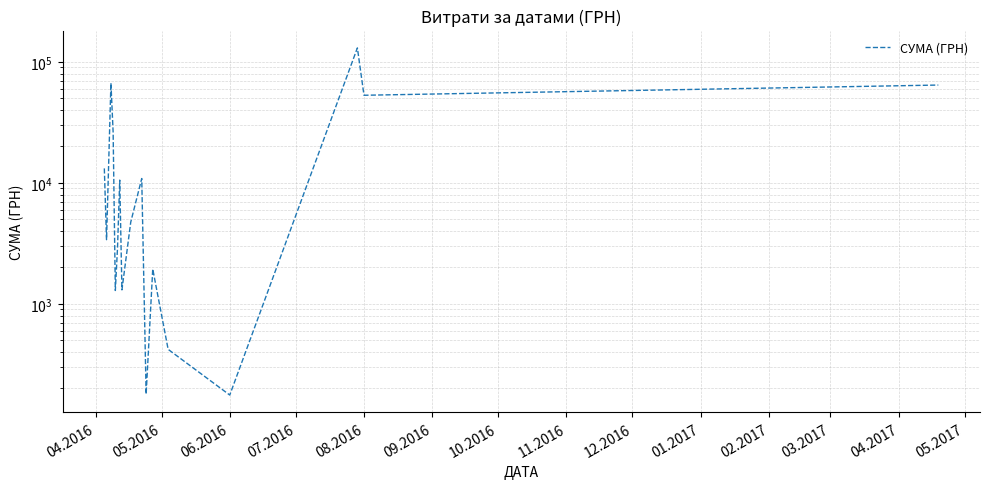

How many series are shown in this chart?

1